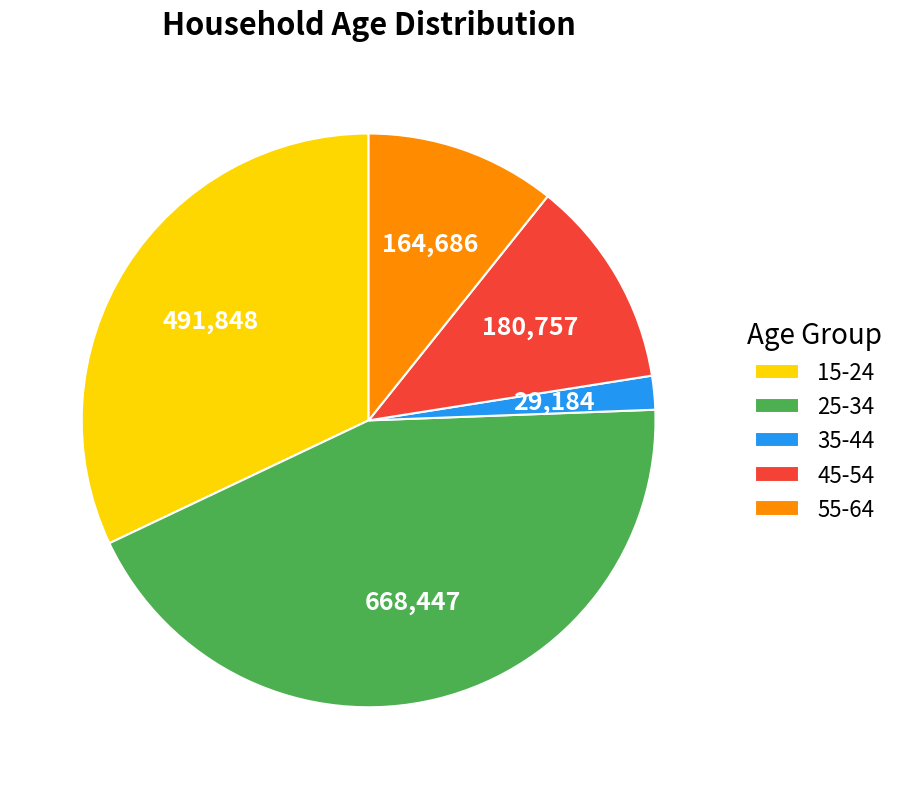

Is there any slice that represents more than half of the pie?

No